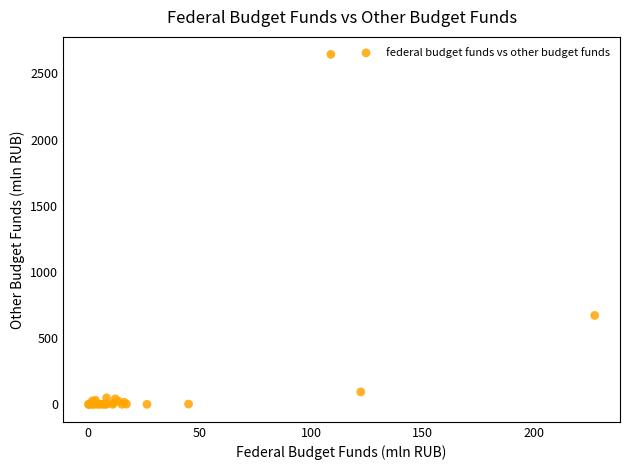

What Y value in the scatter plot is closest to 1321?

671.4